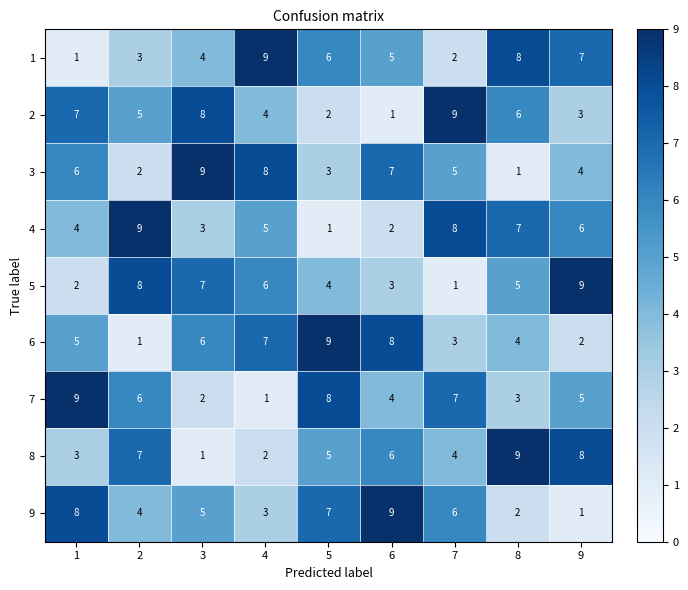

What is the difference between the highest and lowest values at 4?

8